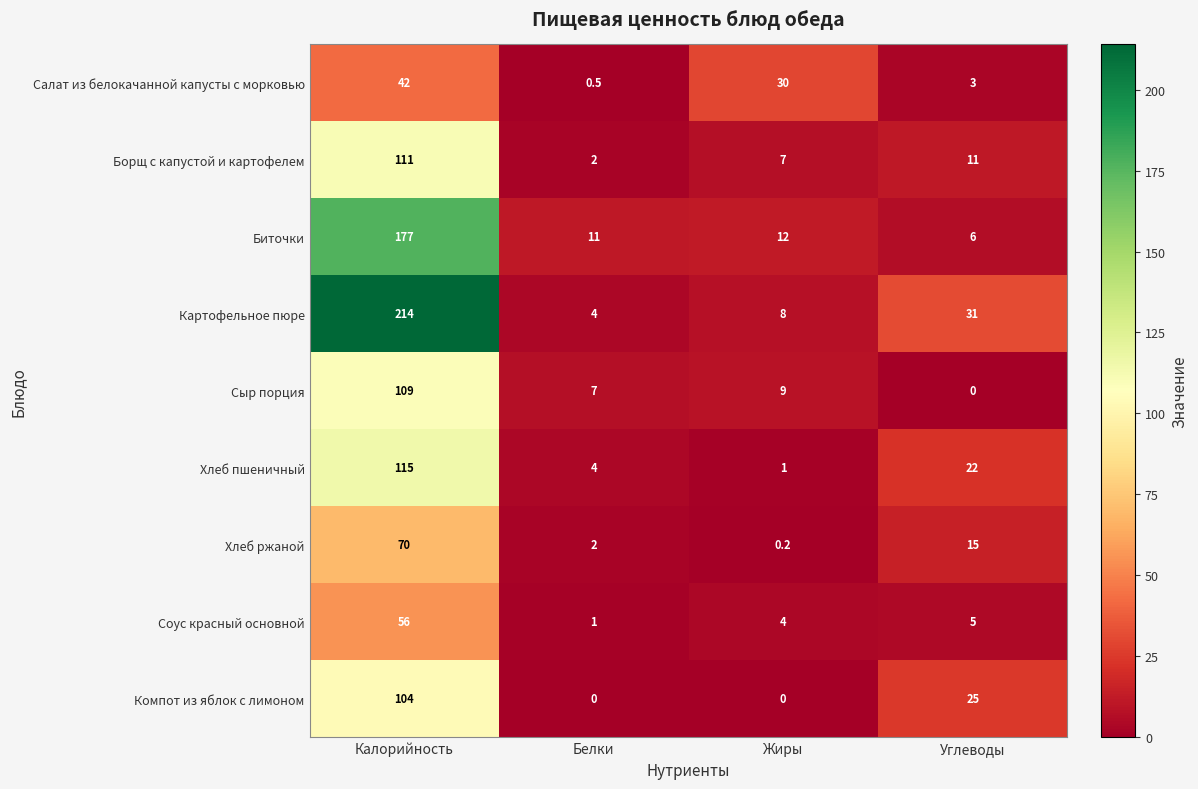

What is the sum of all Компот из яблок с лимоном values?

129.0